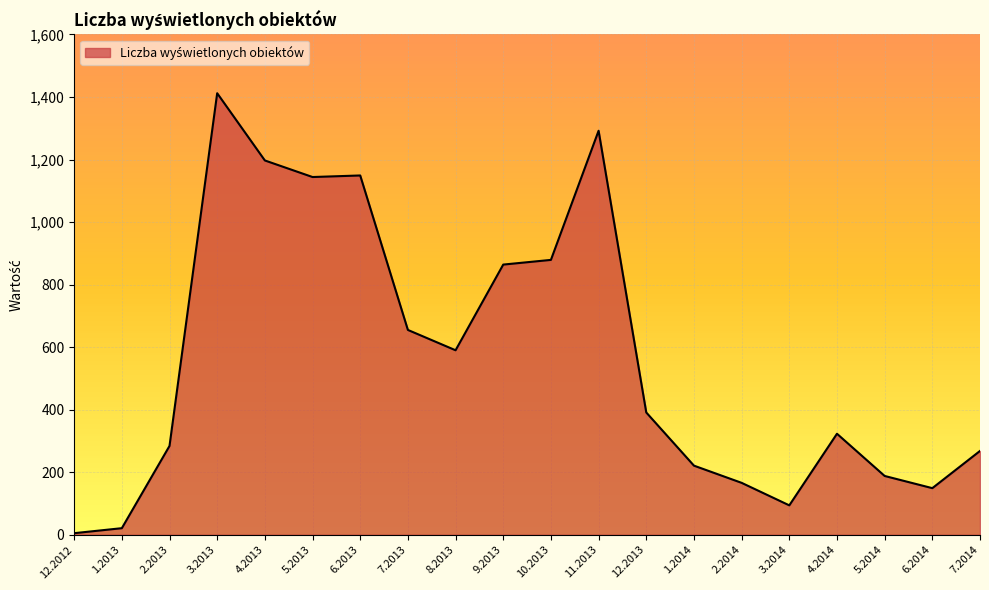

At which category does the data reach its first local peak?

3.2013